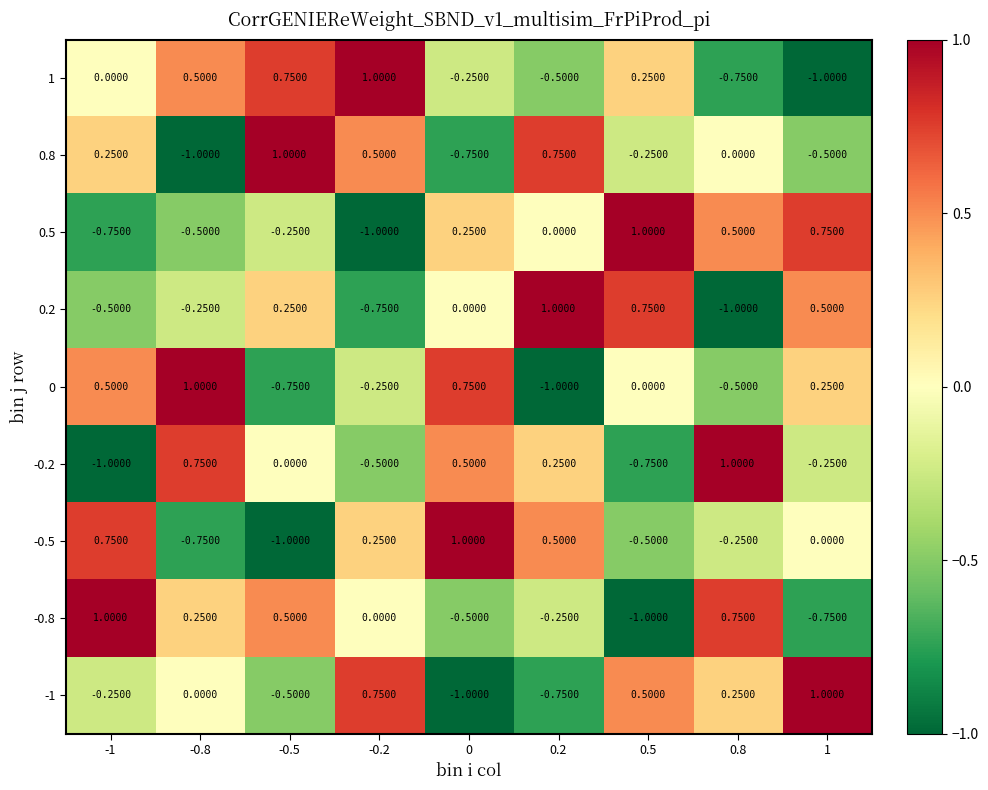

Is the value of -0.8 at 1 greater than the value of 0.8 at -0.5?

No